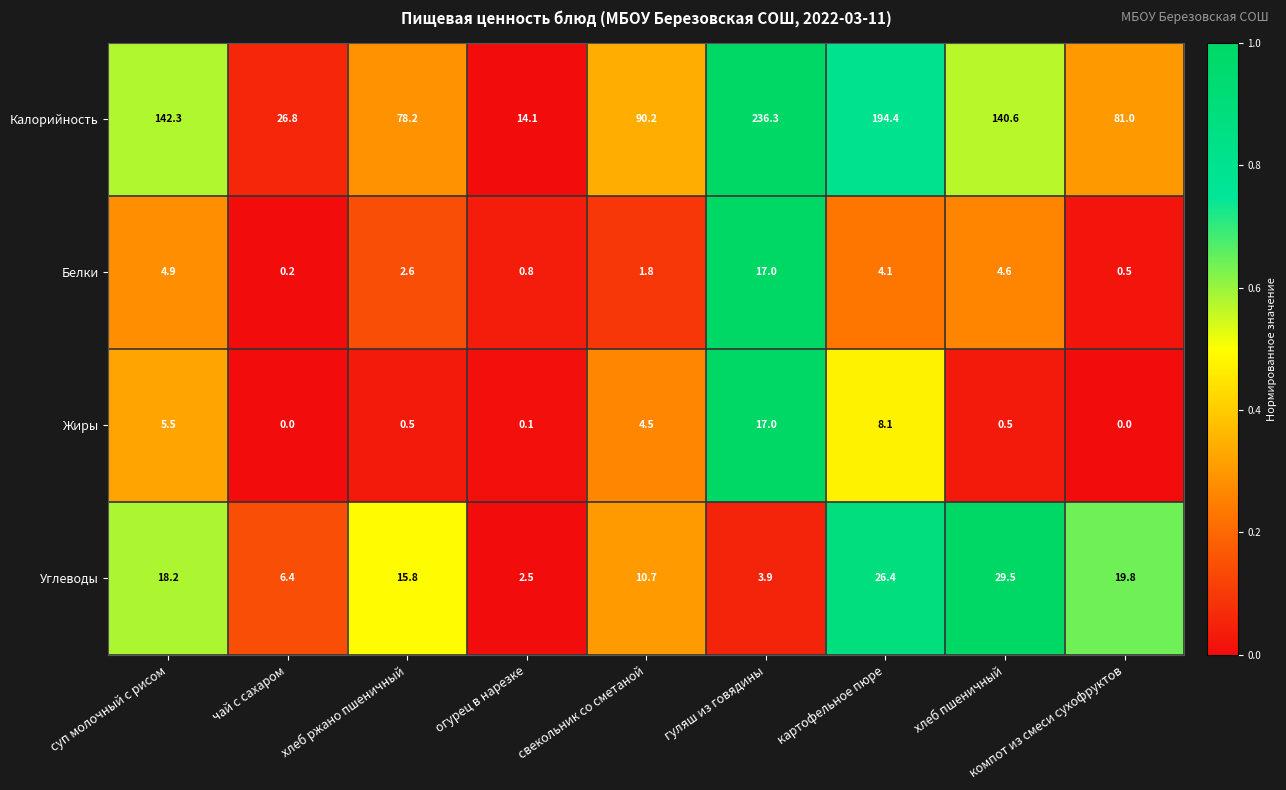

At which category does the chart reach its peak across all series?

гуляш из говядины